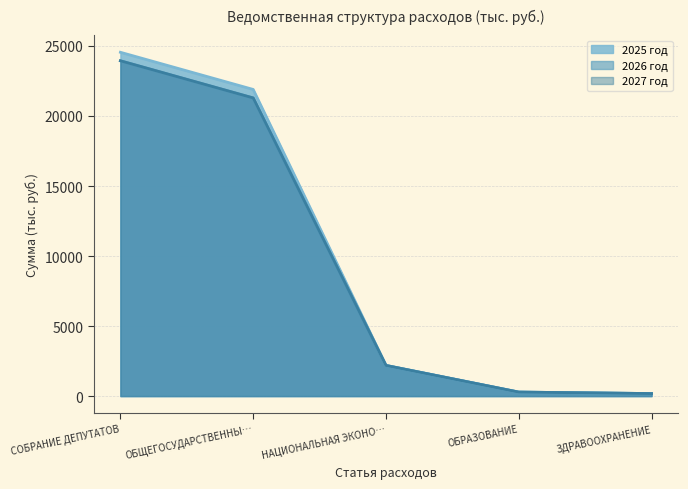

What is the difference between the maximum and minimum values in the 2025 год series?

24369.6